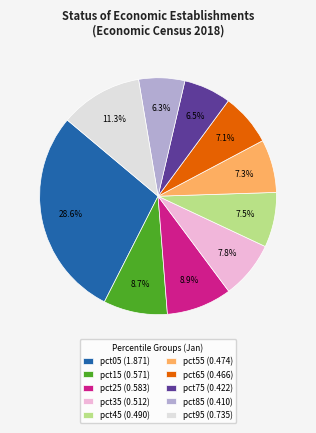

The pct05 slice represents 29% of the pie. True or false?

True